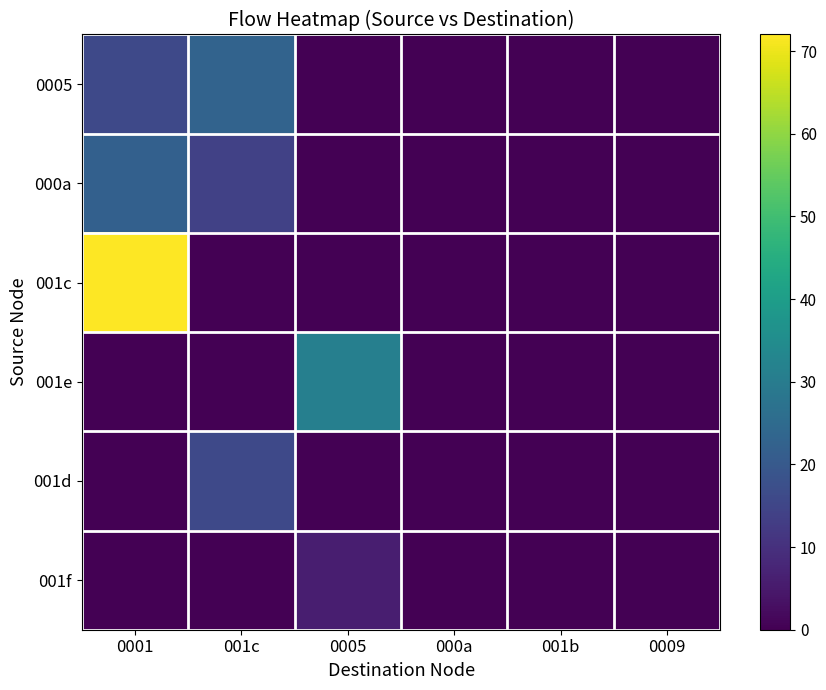

Reading right to left, list all the values displayed in this chart.

0005: 0009=0	001b=0	000a=0	0005=0	001c=23	0001=16
000a: 0009=0	001b=0	000a=0	0005=0	001c=14	0001=22
001c: 0009=0	001b=0	000a=0	0005=0	001c=0	0001=72
001e: 0009=0	001b=0	000a=0	0005=31	001c=0	0001=0
001d: 0009=0	001b=0	000a=0	0005=0	001c=16	0001=0
001f: 0009=0	001b=0	000a=0	0005=6	001c=0	0001=0